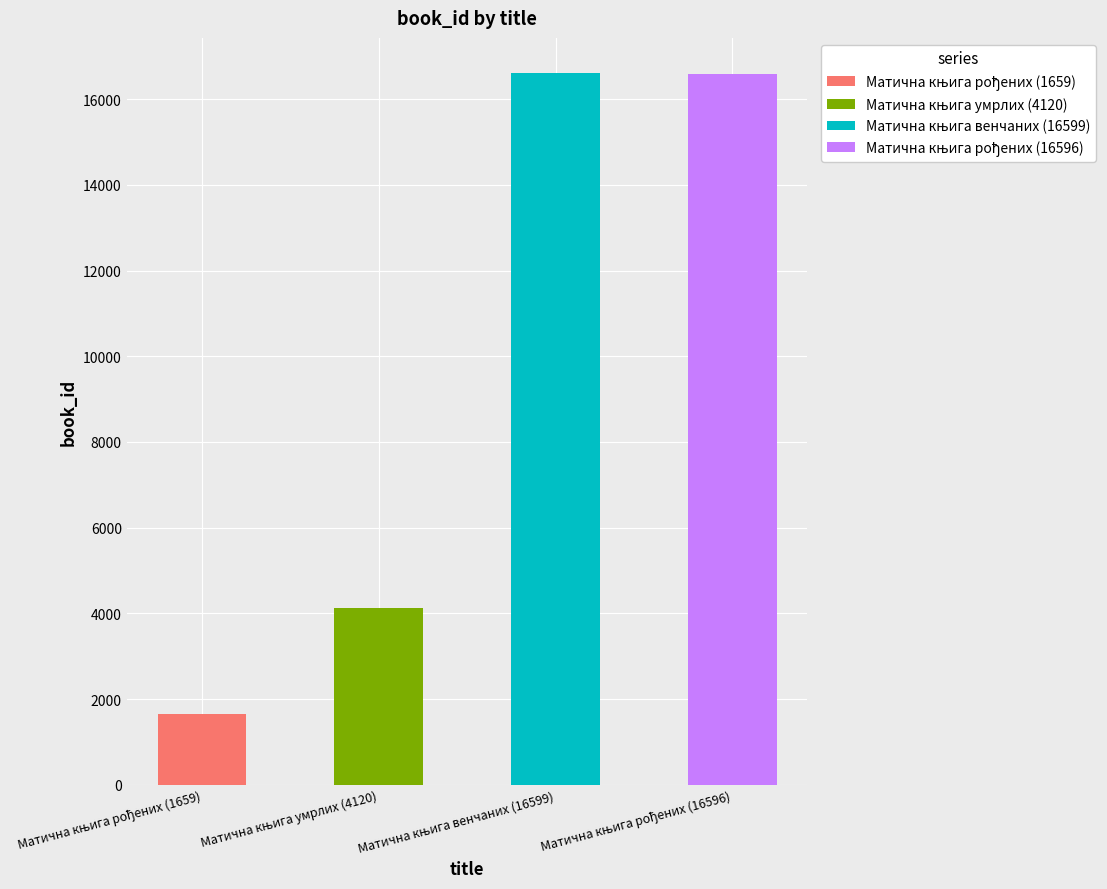

True or false: the data shows 1115 at Матична књига рођених (1659).

False